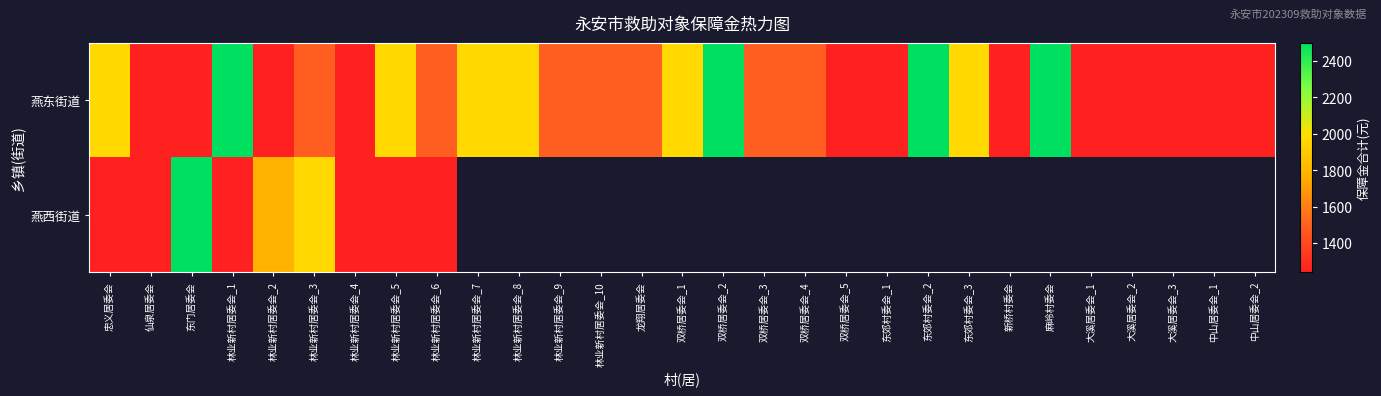

At which label does 燕西街道 reach its minimum?

忠义居委会